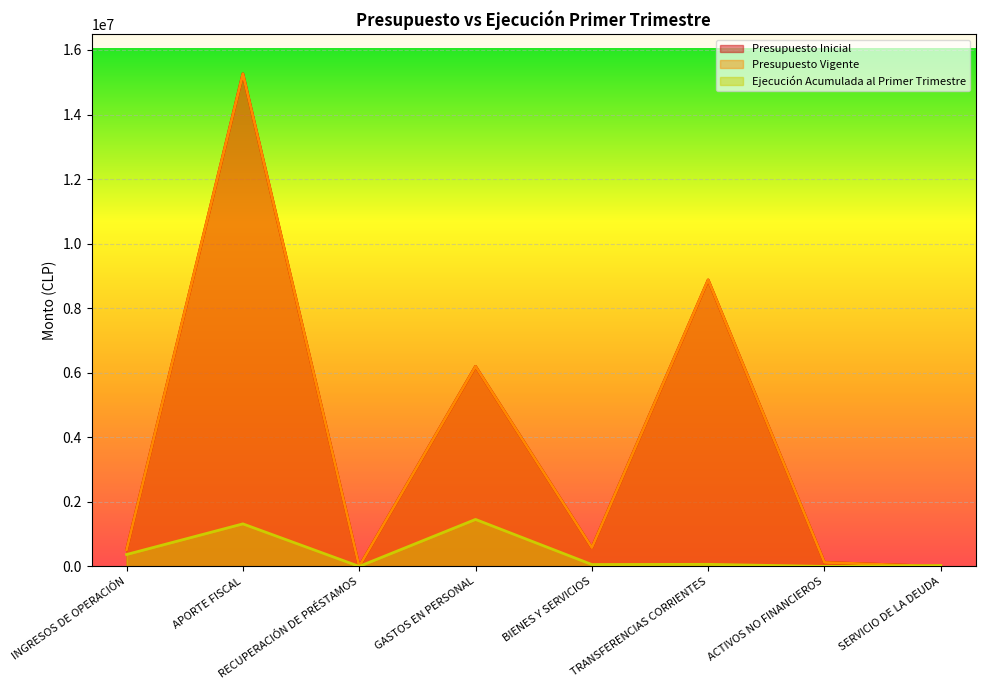

Between which two adjacent categories do Presupuesto Inicial and Ejecución Acumulada al Primer Trimestre first intersect?

APORTE FISCAL and RECUPERACIÓN DE PRÉSTAMOS